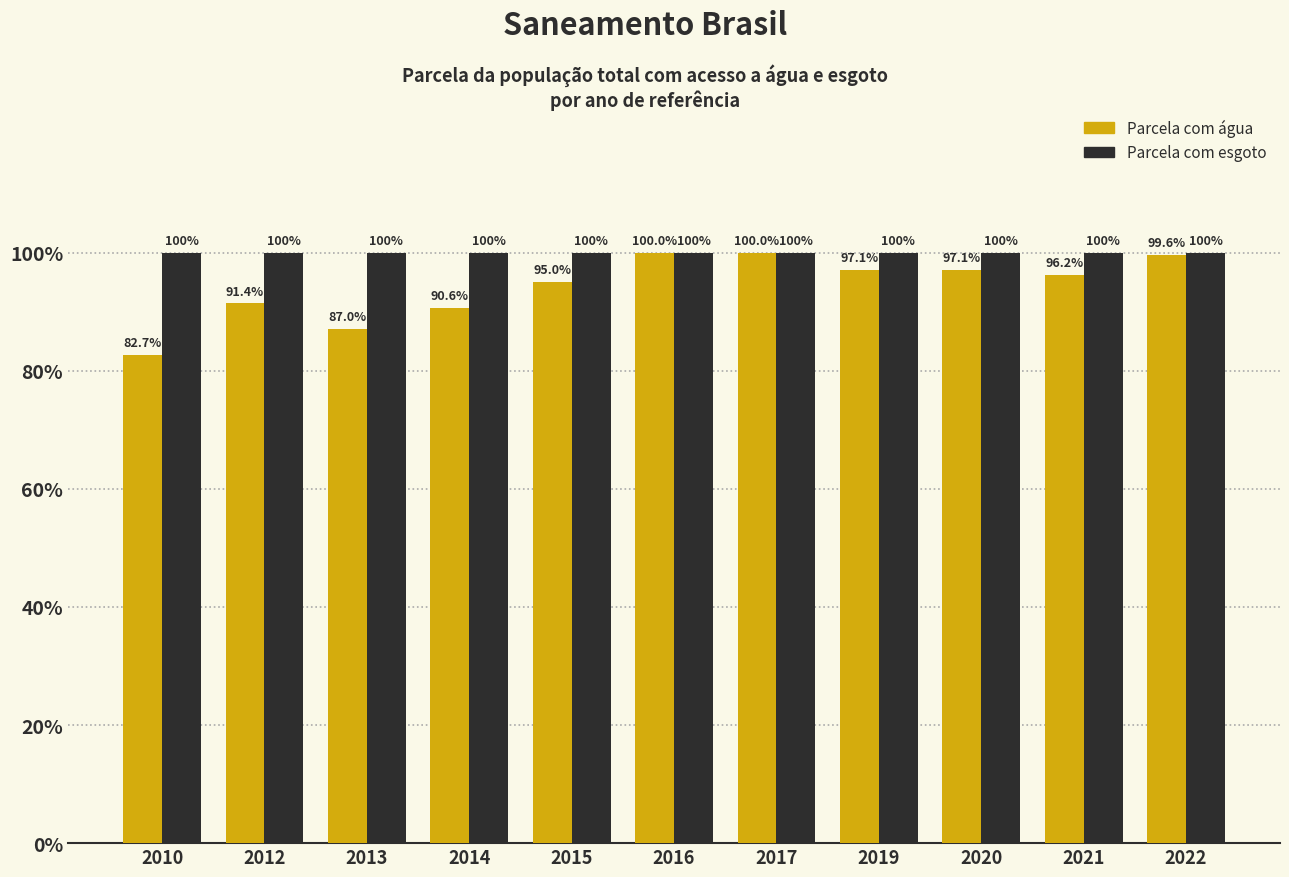

The value of Parcela com água at 2014 is 0.9. True or false?

True